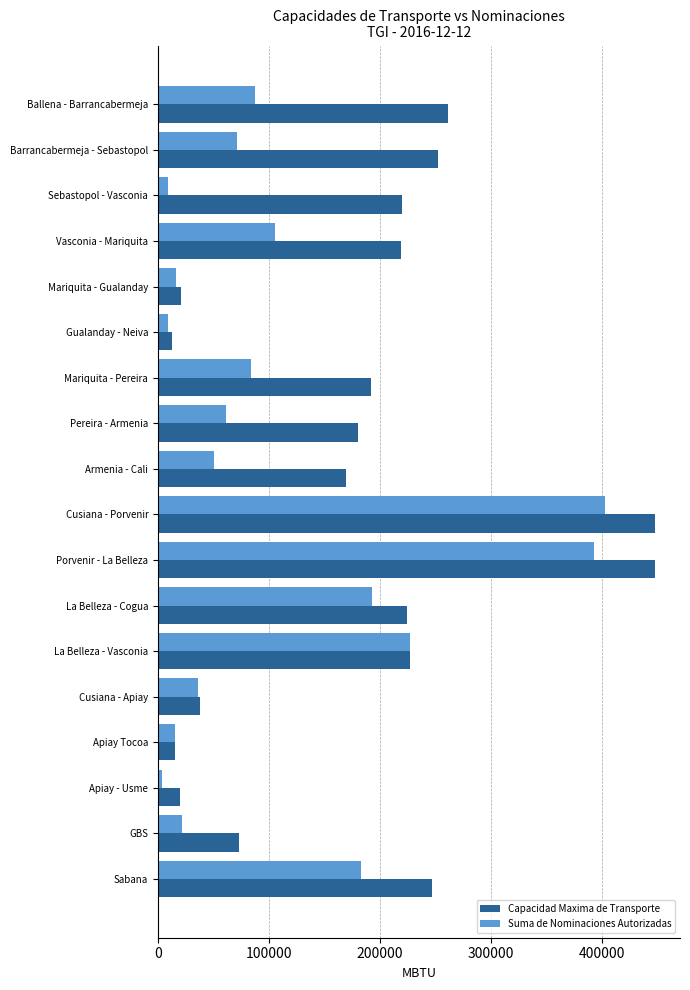

What is the minimum value shown in the chart?

3542.0